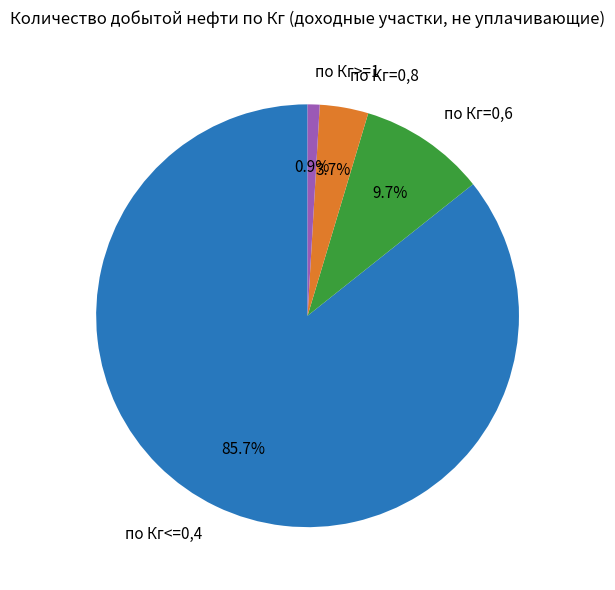

What is the total percentage of по Кг=0,6 and по Кг<=0,4?

95.4%